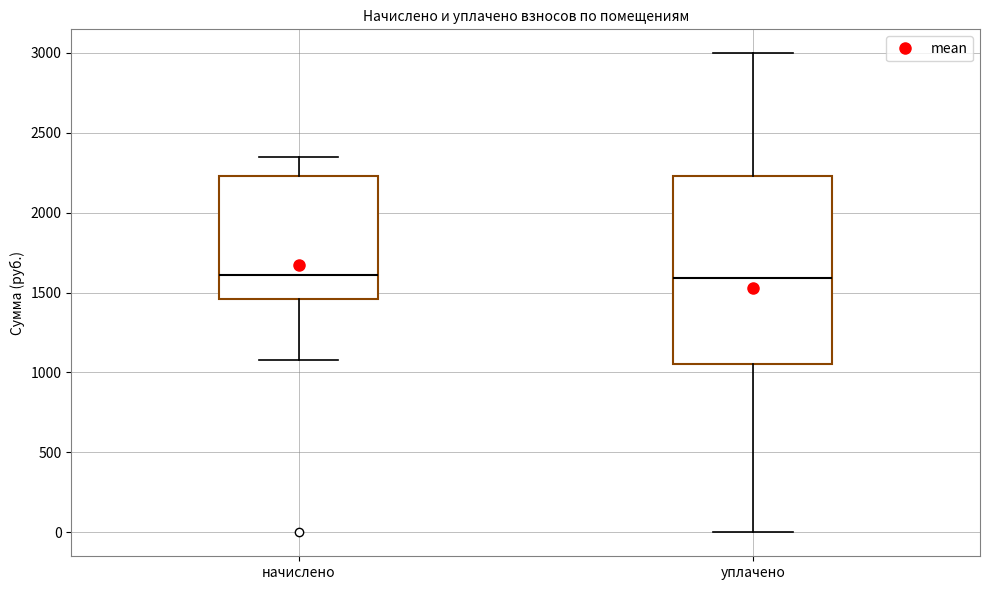

Where does the upper whisker of the box for уплачено end on the y-axis? The values are not printed on the chart, so give them approximately, as read against the axis.

3000